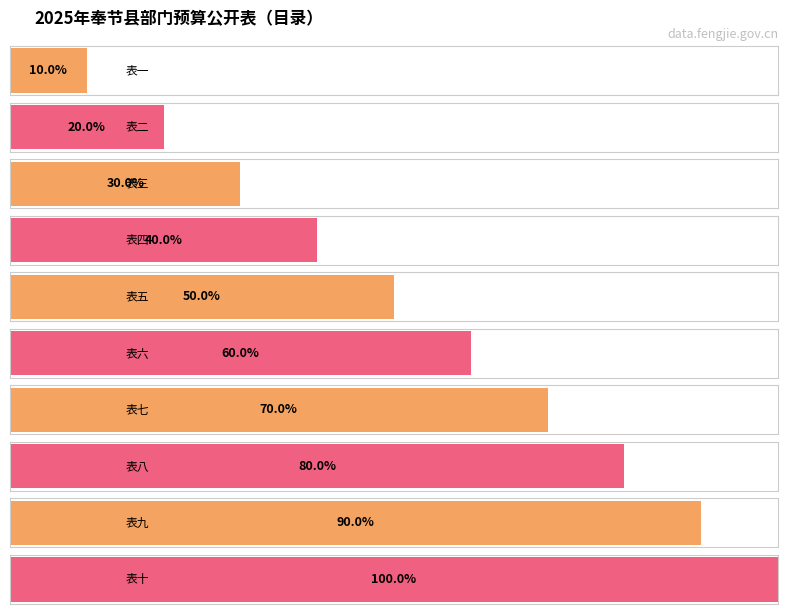

Between 表五 and 表六, which is larger?

表六